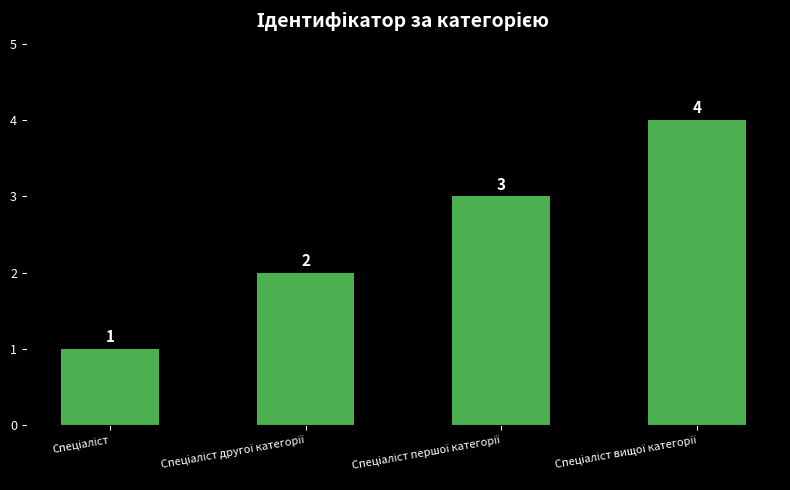

How many values are between 2 and 4?

3